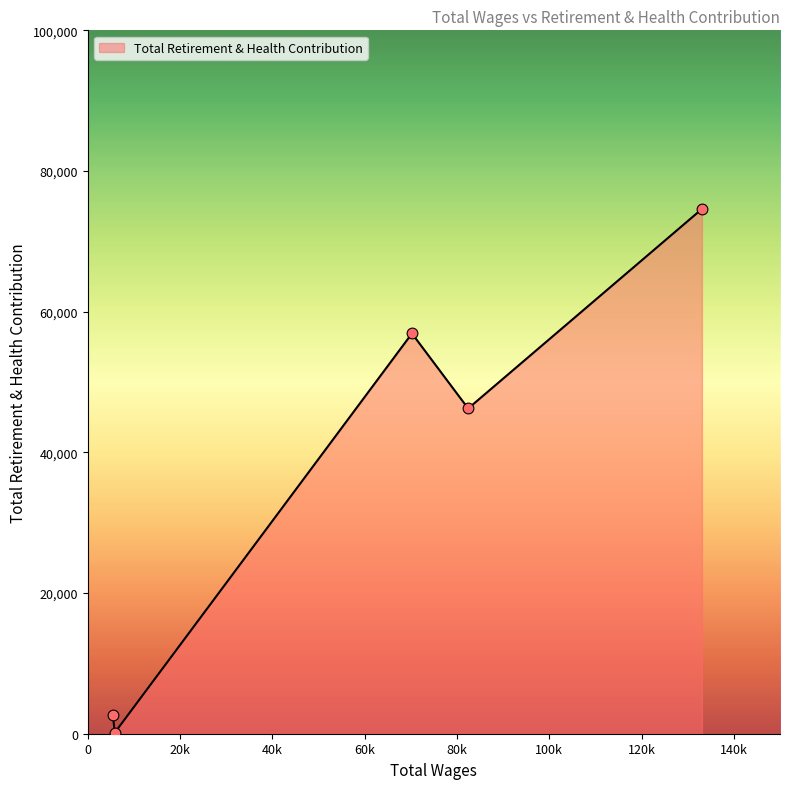

How many interior local valleys (lower than both neighbors) does the data have?

2